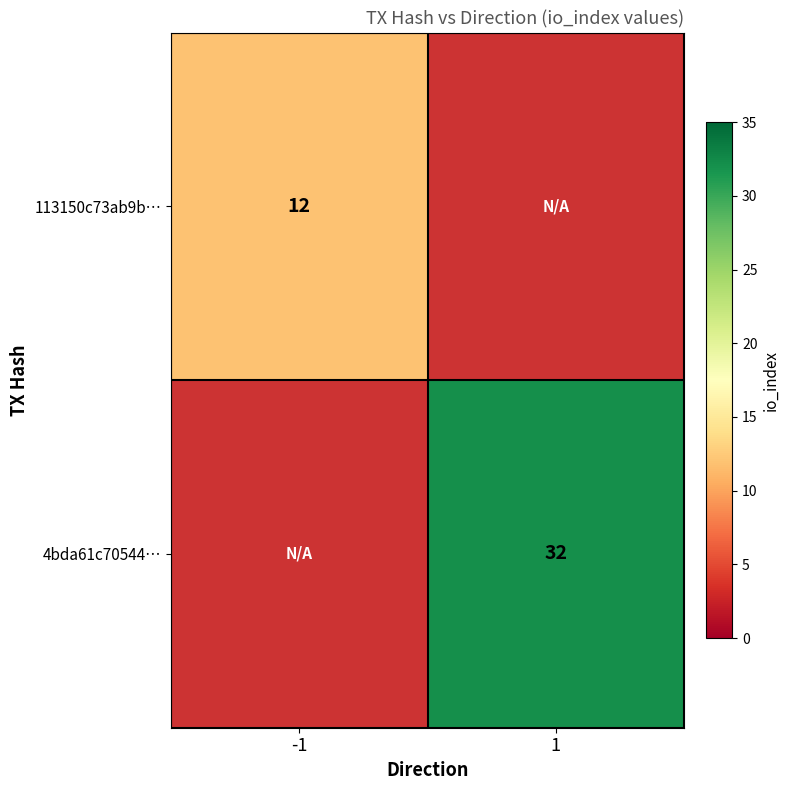

At which category does the chart reach its peak across all series?

1